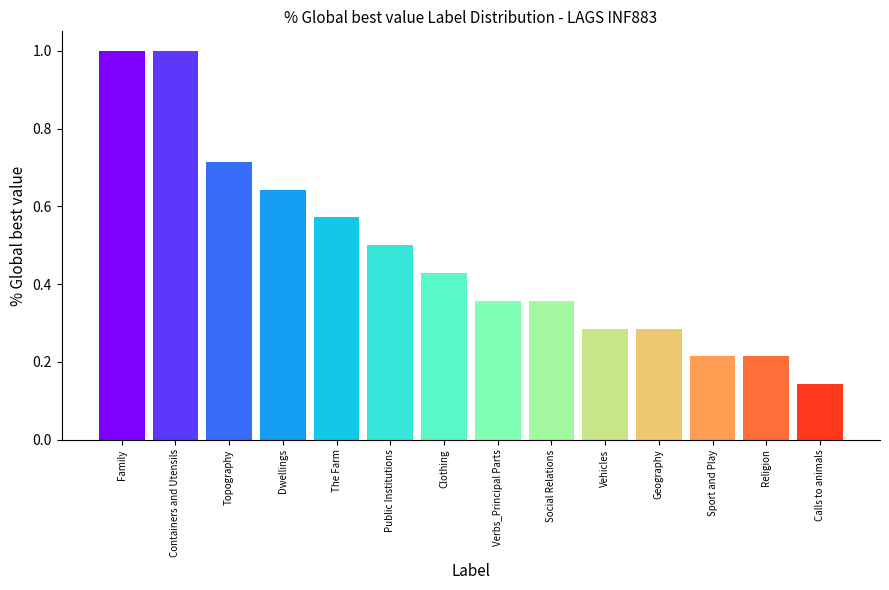

True or false: the data shows 0.5 at Public Institutions.

True